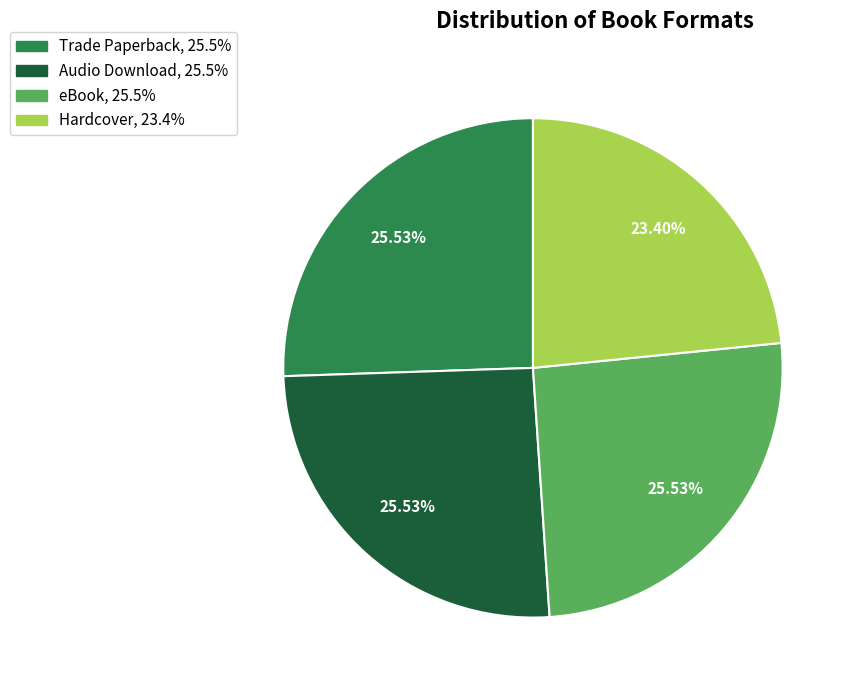

Count the number of slices in the pie.

4